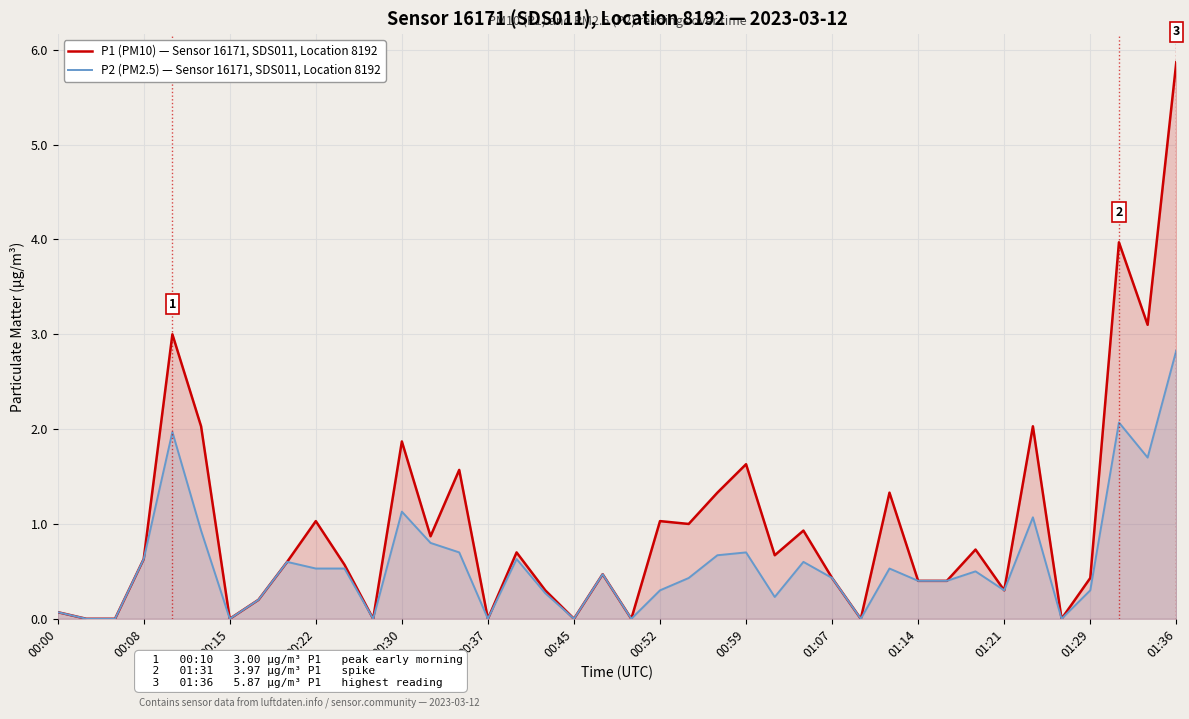

Which series changed the most between 00:08 and 01:29?

P2 (PM2.5) — Sensor 16171, SDS011, Location 8192